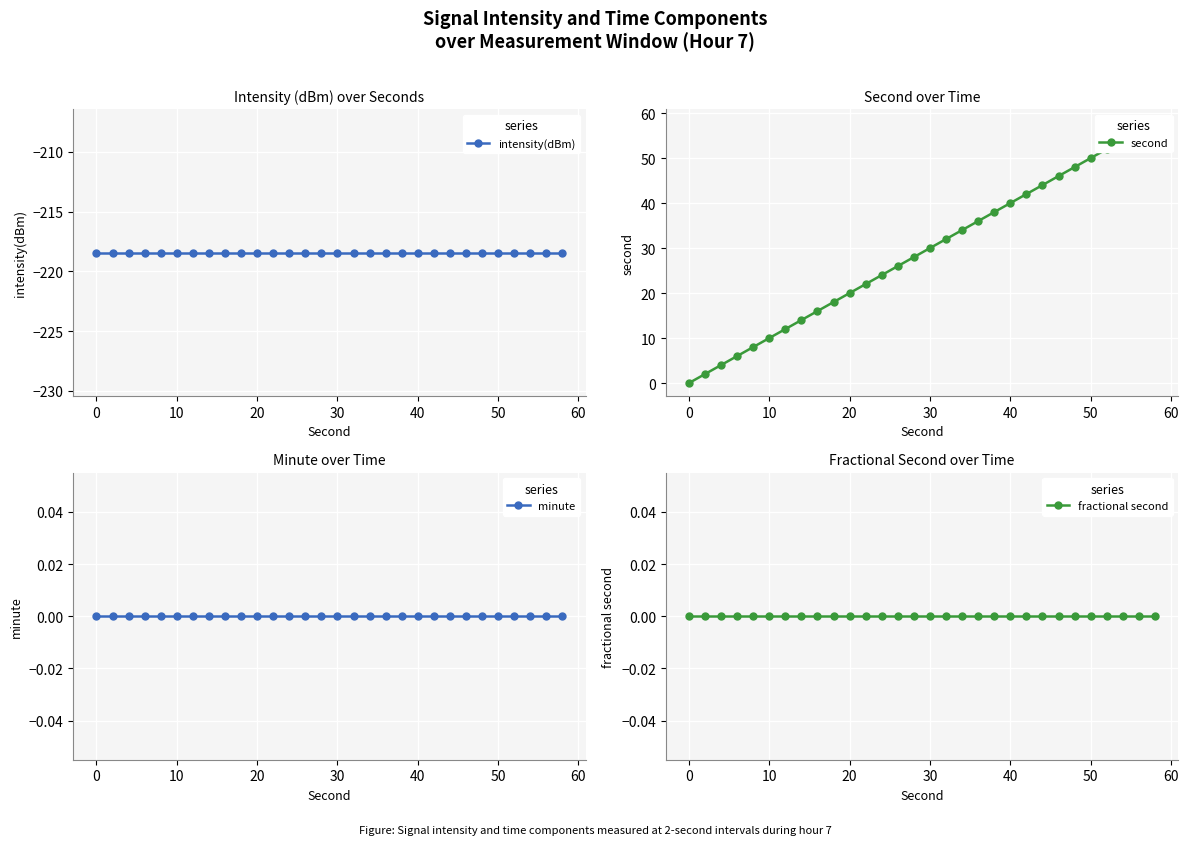

Which series has the largest total across all categories?

second